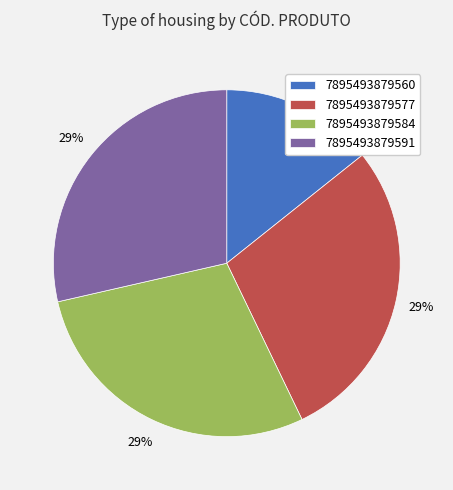

True or false: 7895493879584 accounts for 39% of the total.

False